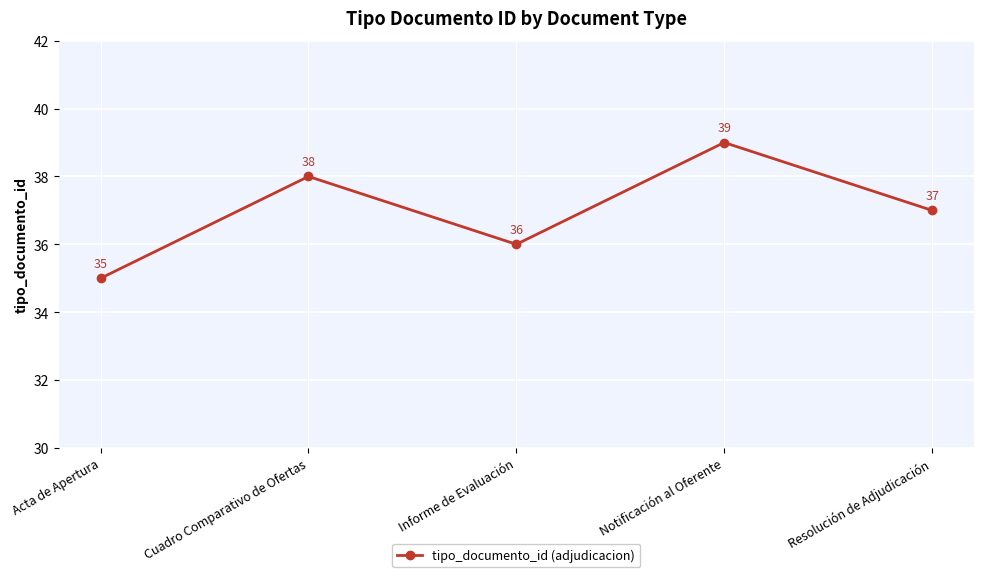

List the labels in order of value, smallest first.

Acta de Apertura, Informe de Evaluación, Resolución de Adjudicación, Cuadro Comparativo de Ofertas, Notificación al Oferente